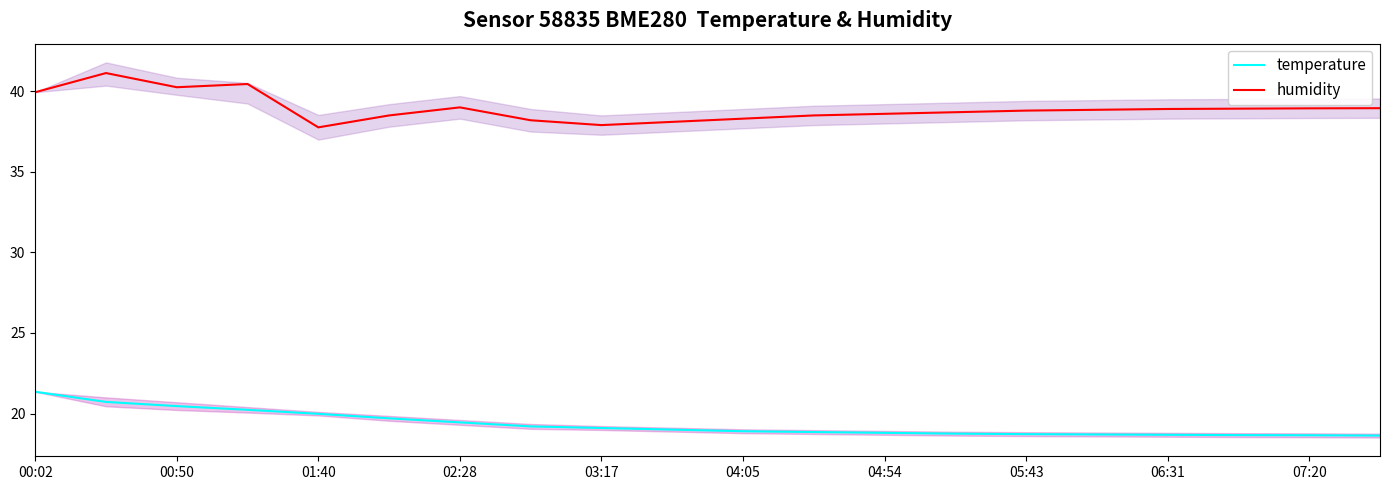

True or false: temperature and humidity intersect in this chart.

False